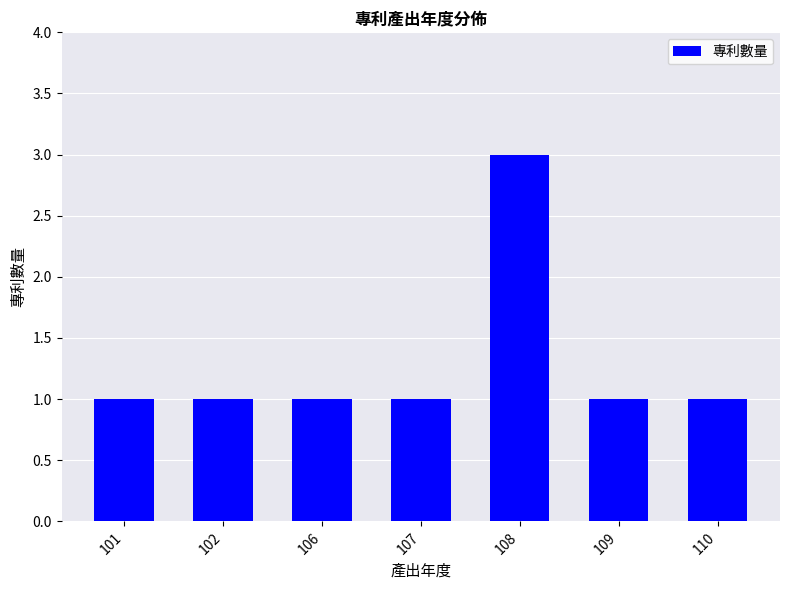

Reading left to right, transcribe all the data shown in this chart.

101=1	102=1	106=1	107=1	108=3	109=1	110=1